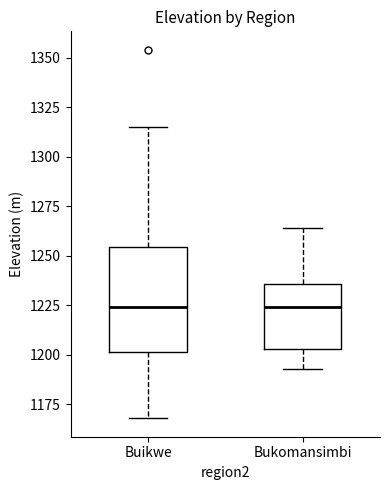

Which box is the tallest, from its lower edge to its upper edge?

Buikwe